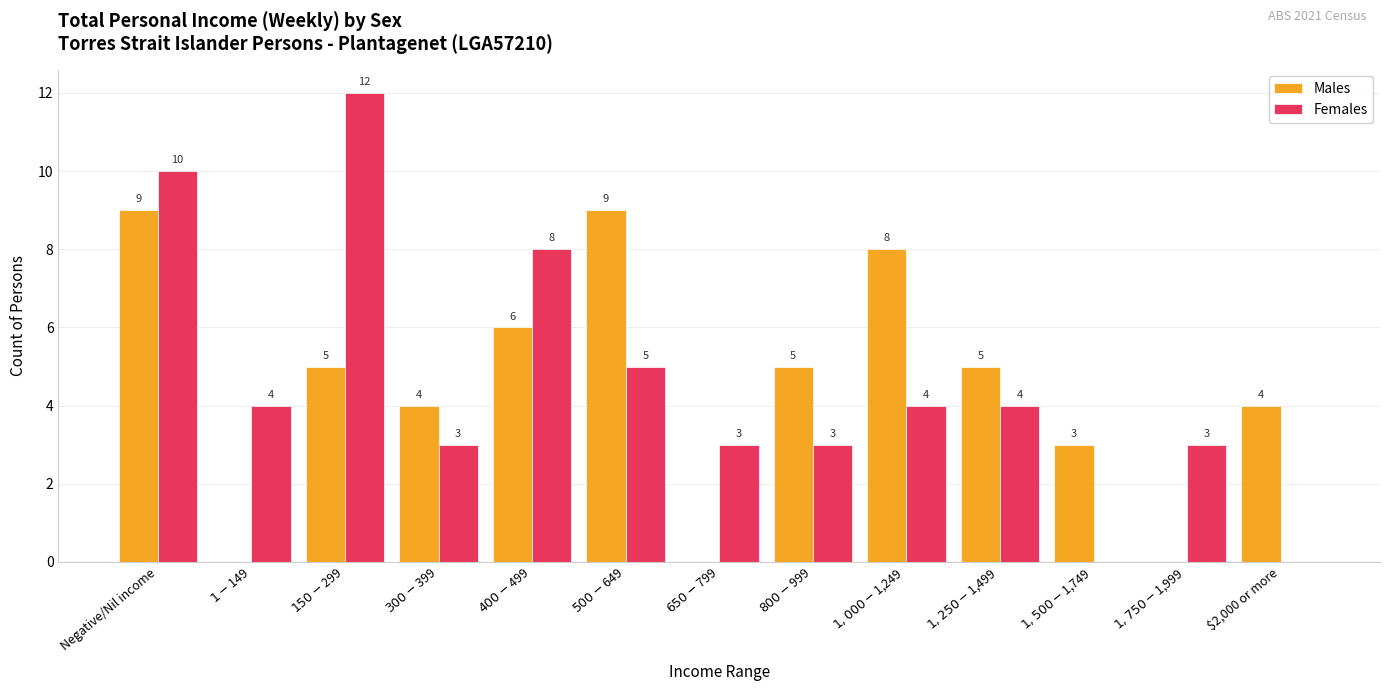

True or false: Males has a value of 4 at $2,000 or more.

True